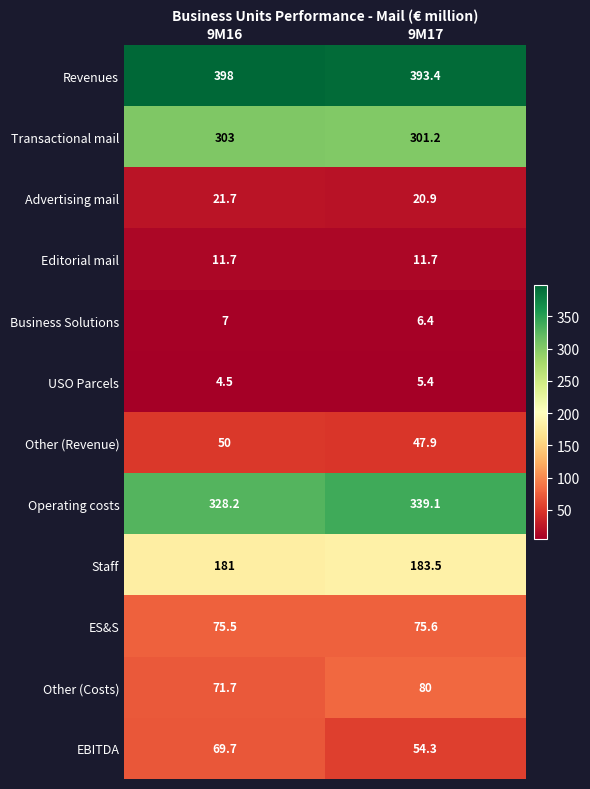

The value of Other (Costs) at 9M17 is 26.2. True or false?

False